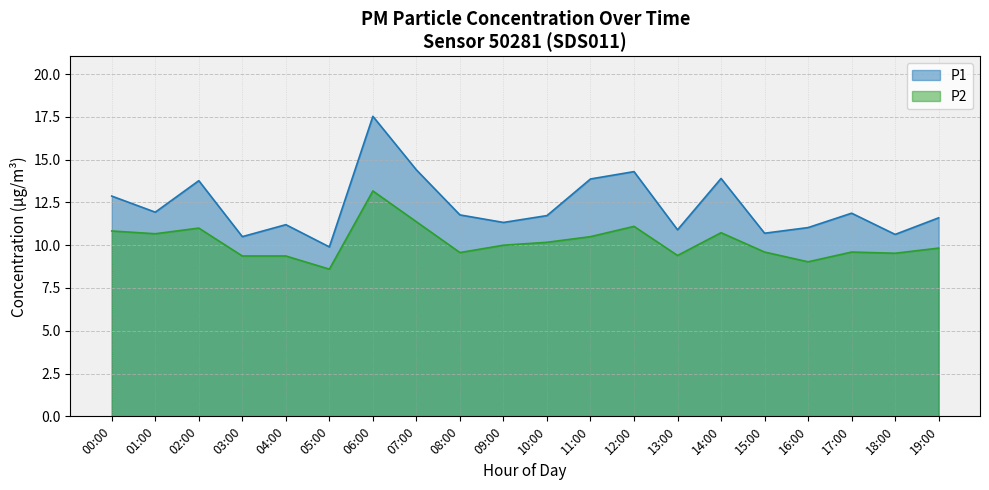

List the series in order of their peak value, highest first.

P1, P2